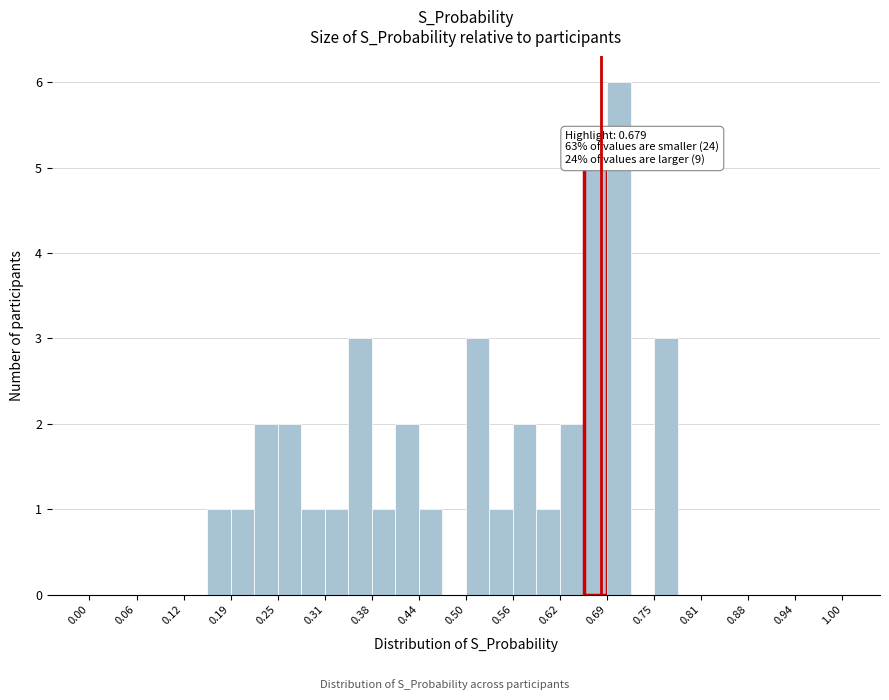

Read against the x-axis, roughly where is the centre of the tallest bar?

0.70